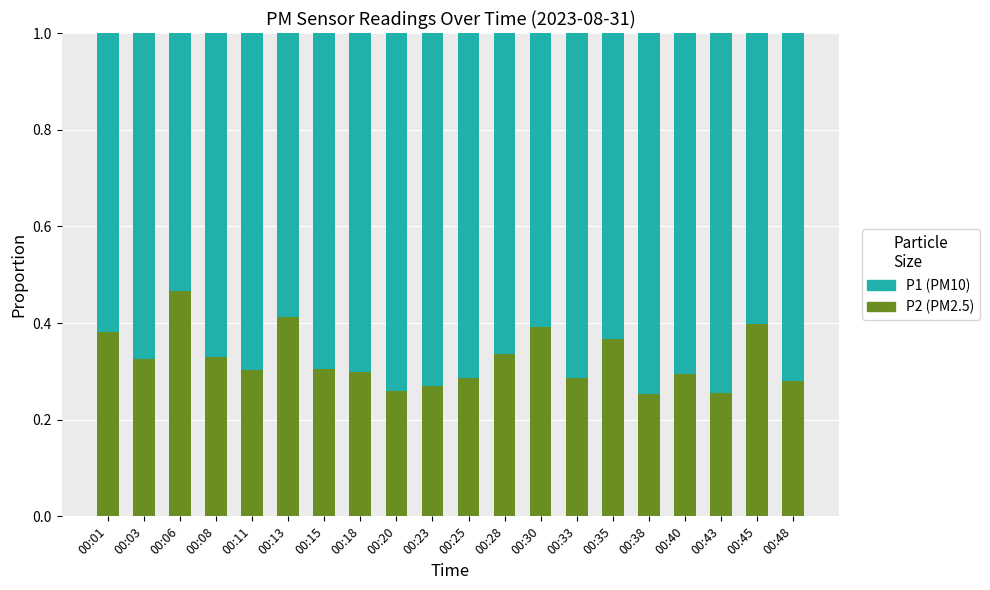

What is the total value across all series at 00:20?

1.0